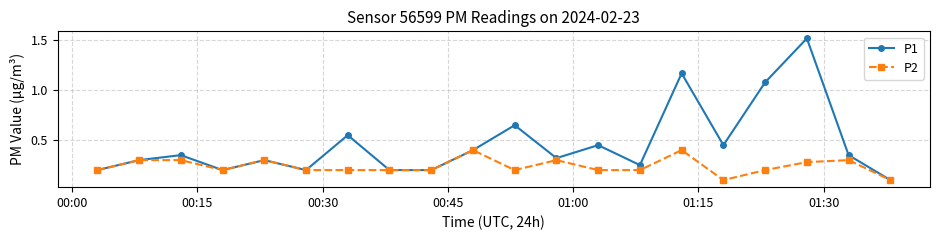

Which series has the largest total across all categories?

P1